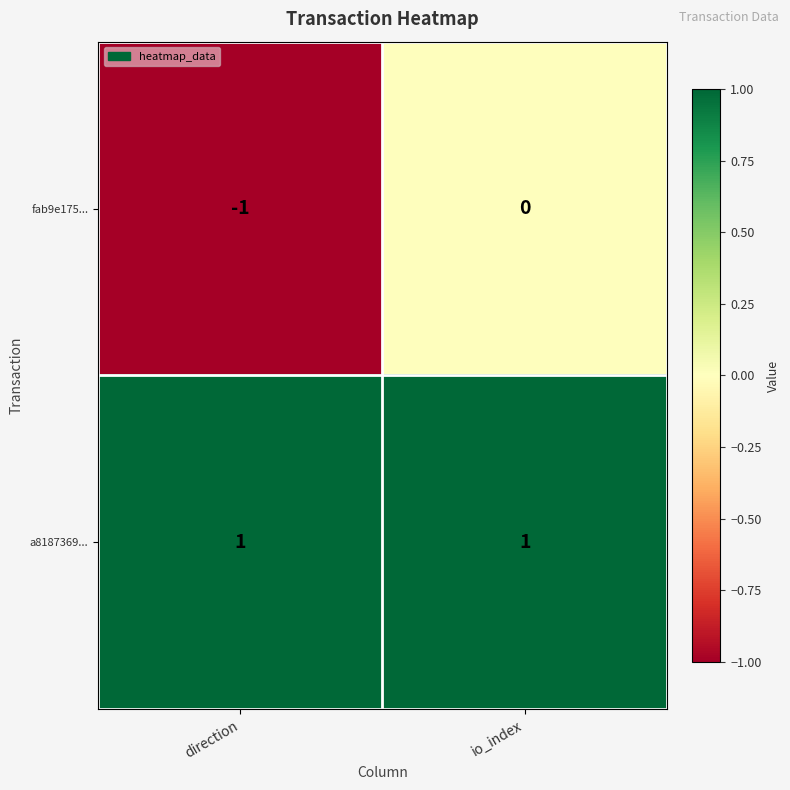

At which label is fab9e175... closest to 0?

io_index